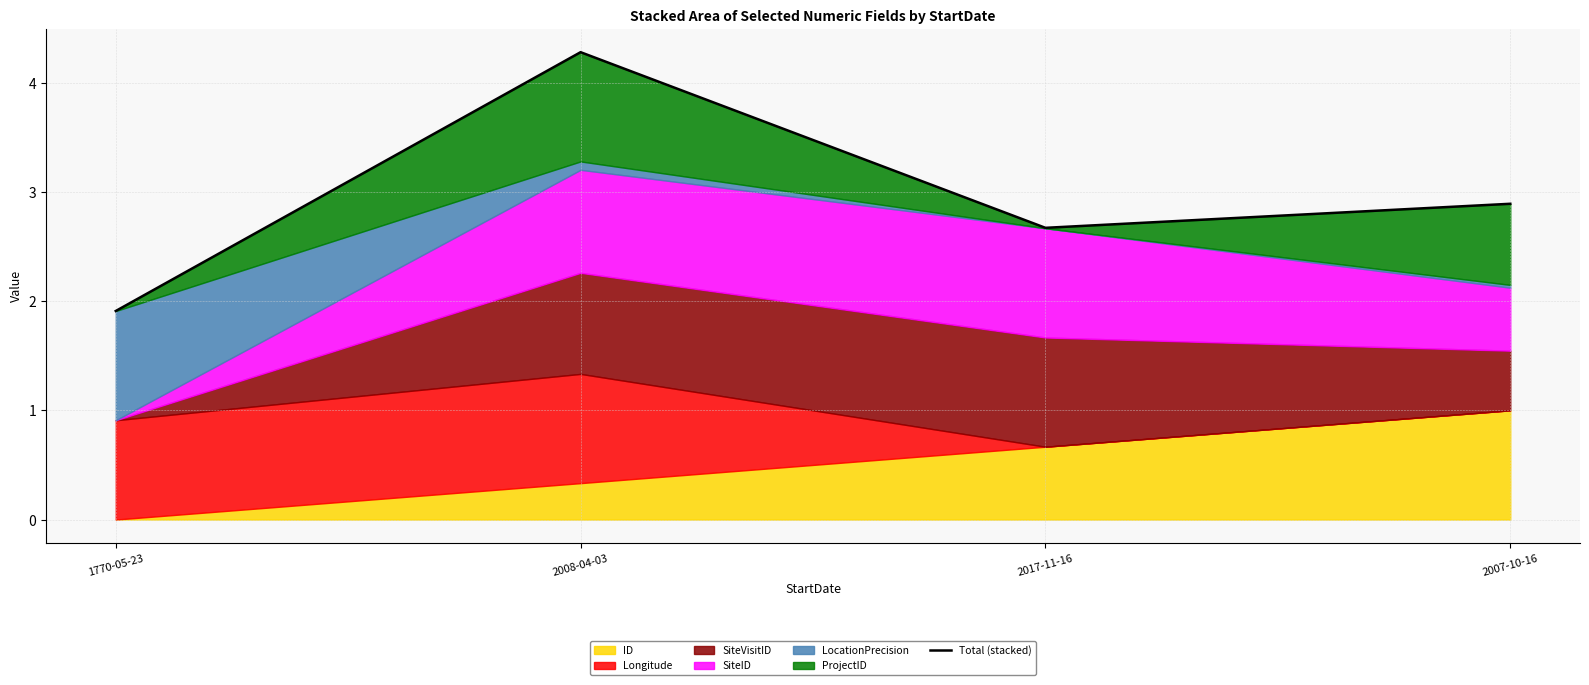

Rank the categories by value from lowest to highest.

1770-05-23, 2017-11-16, 2007-10-16, 2008-04-03